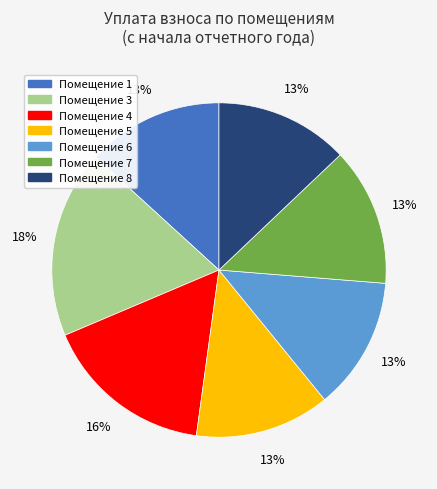

To the nearest percent, what is the average slice percentage?

14%